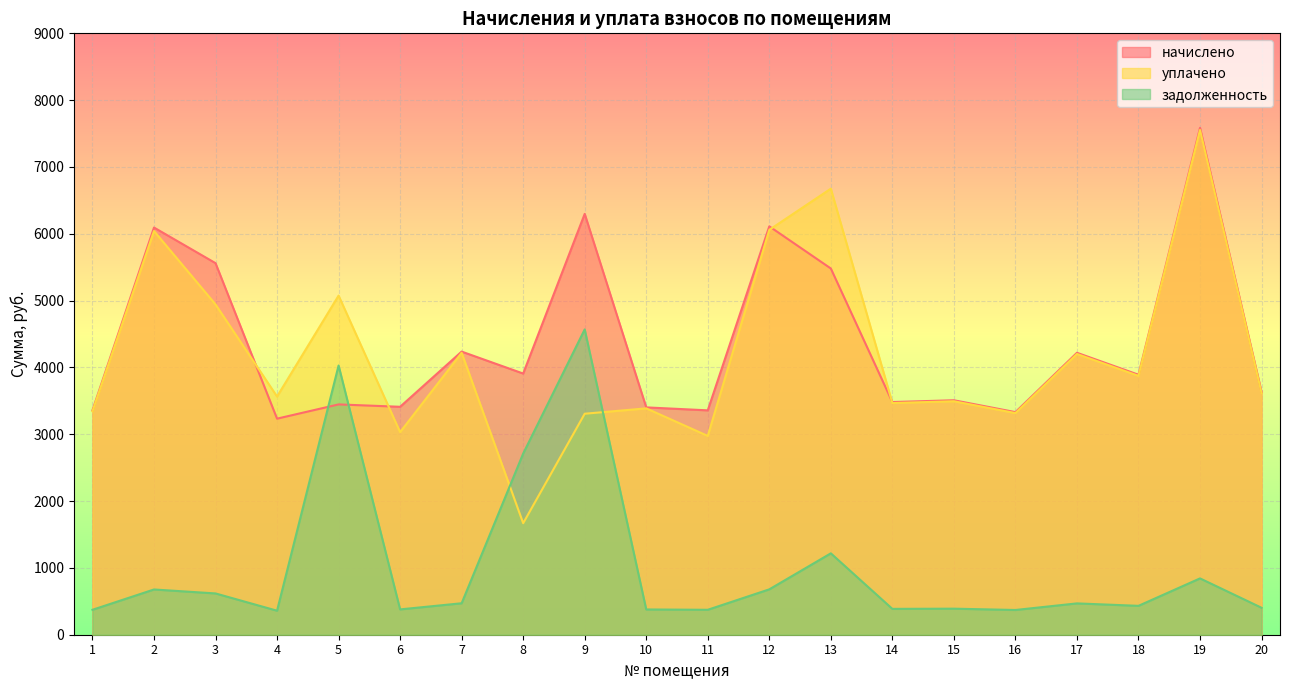

Which category has the highest value across all series?

19